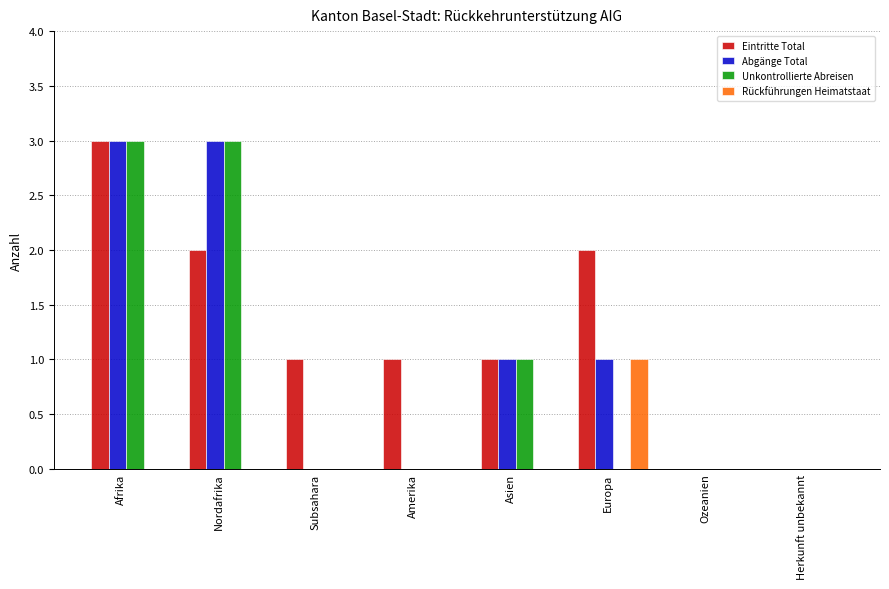

Count the number of categories in the chart.

8